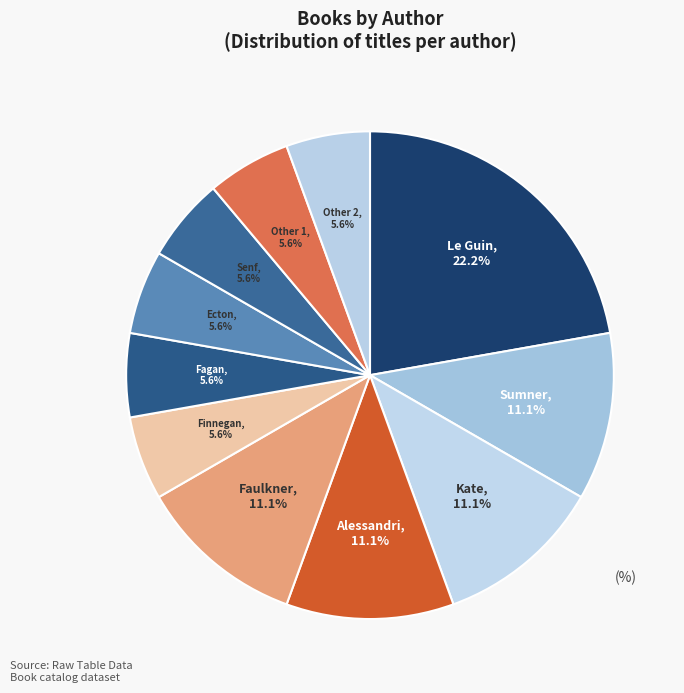

To the nearest percent, what is the average slice percentage?

9%